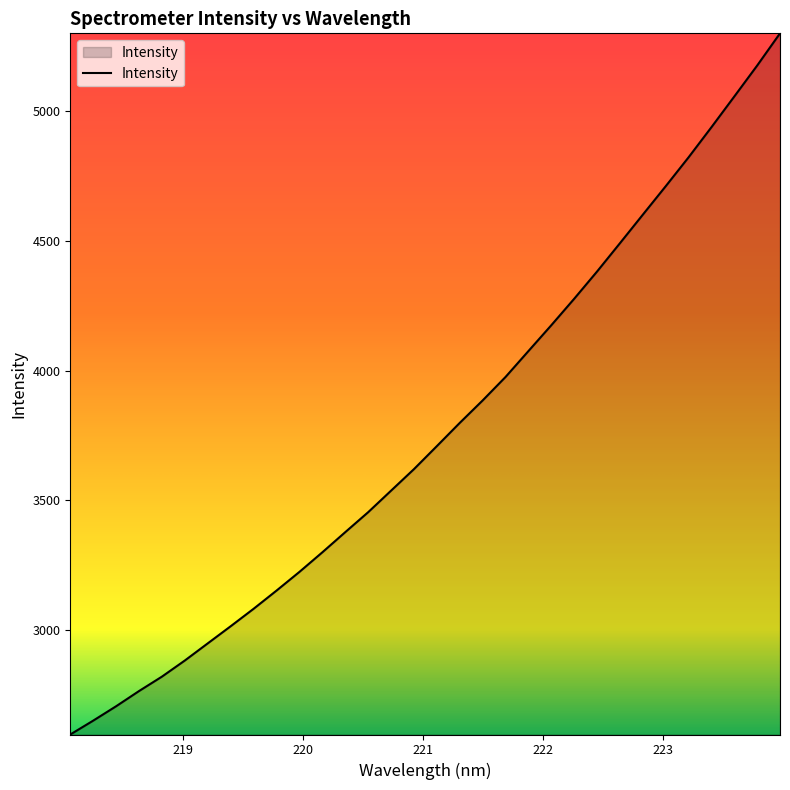

How many lines are shown in the chart?

1